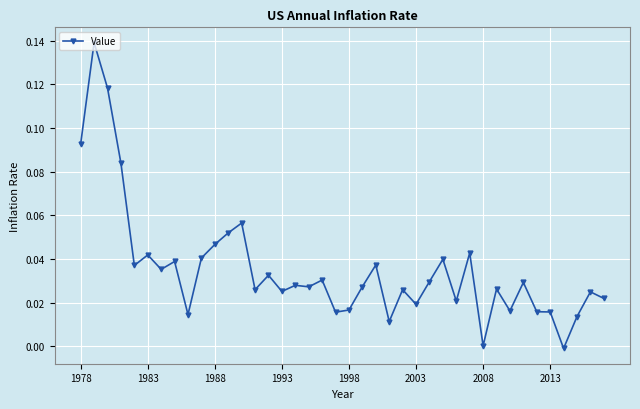

Count the number of data series in this chart.

1